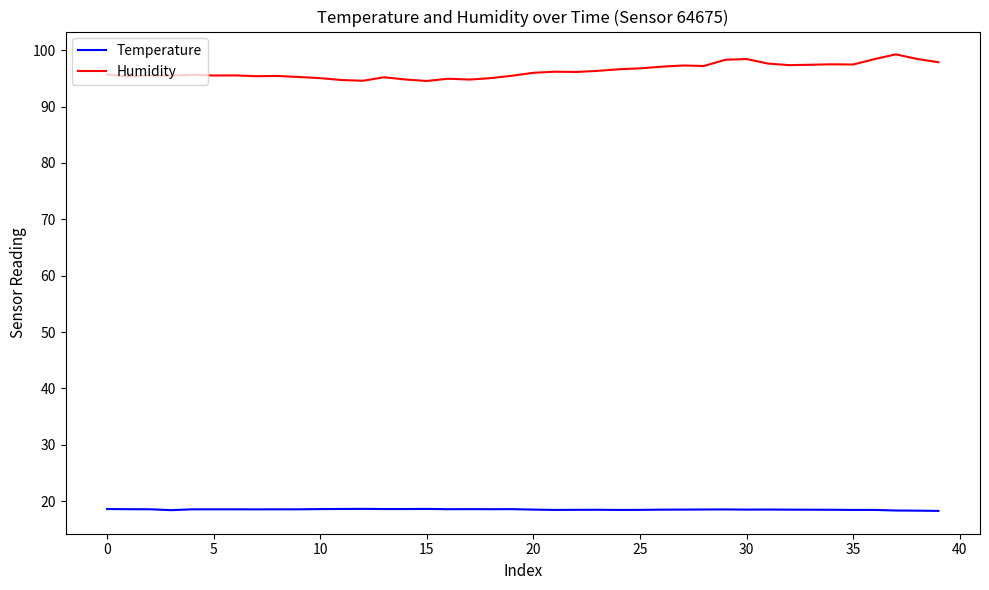

List the series in order of their overall mean, highest first.

Humidity, Temperature